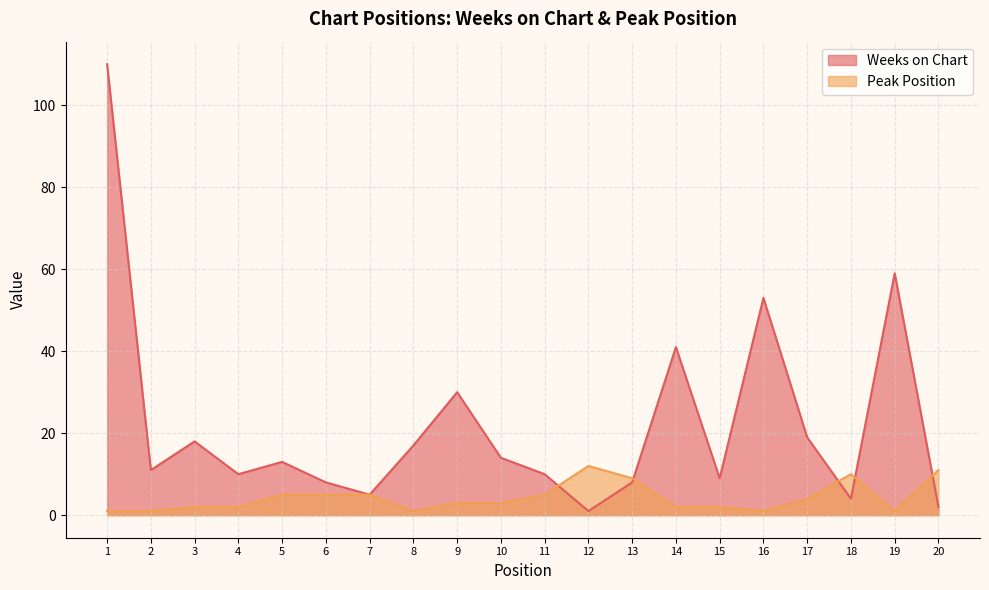

What is the difference between the second highest and second lowest values in the Weeks on Chart series?

57